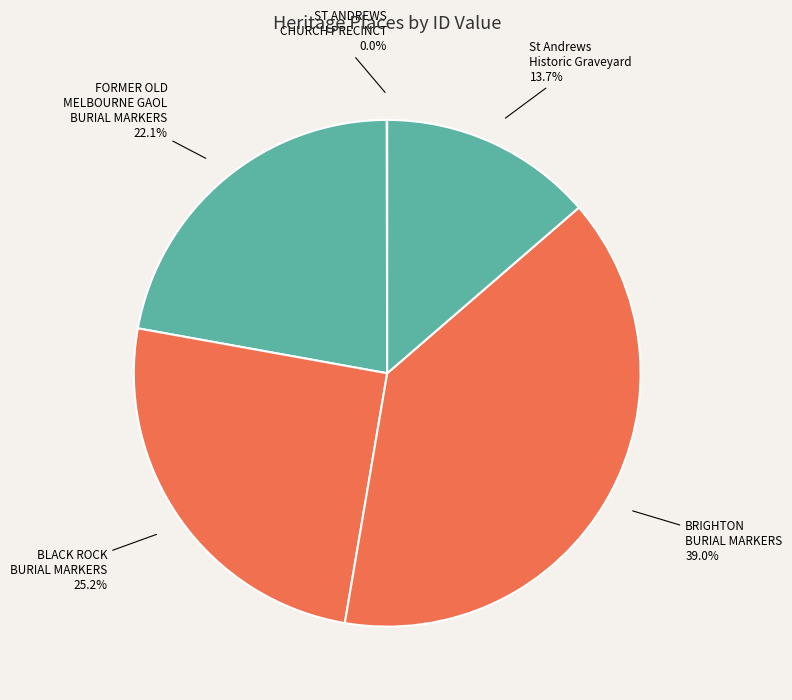

Combined, do St Andrews Historic Graveyard and BLACK ROCK BURIAL MARKERS account for over 50%?

No